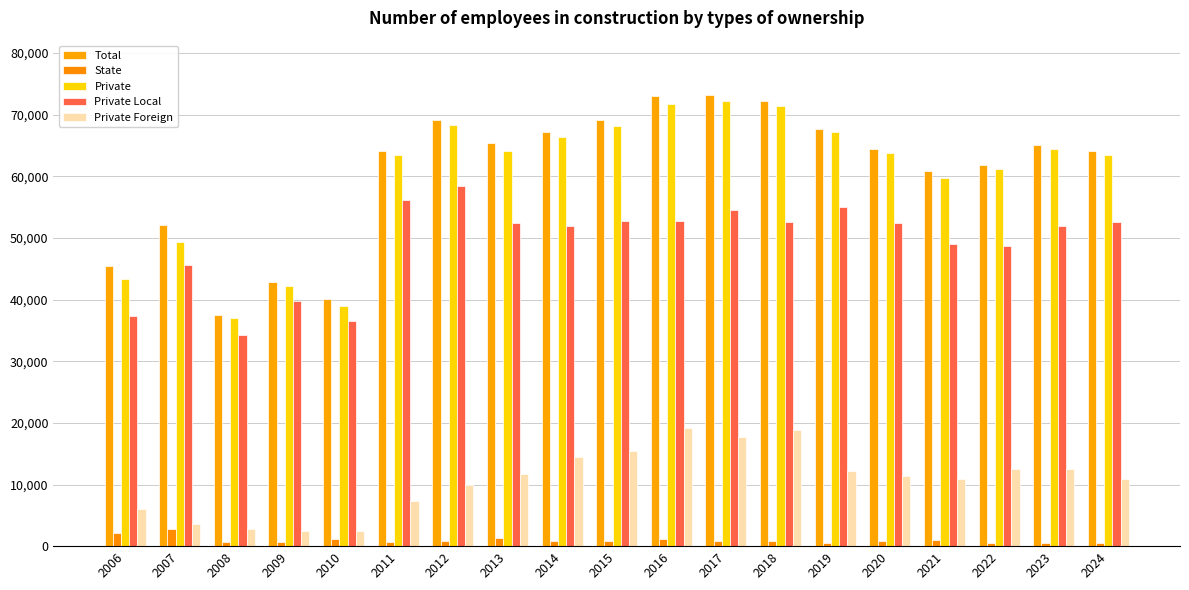

How many groups of bars are there?

19